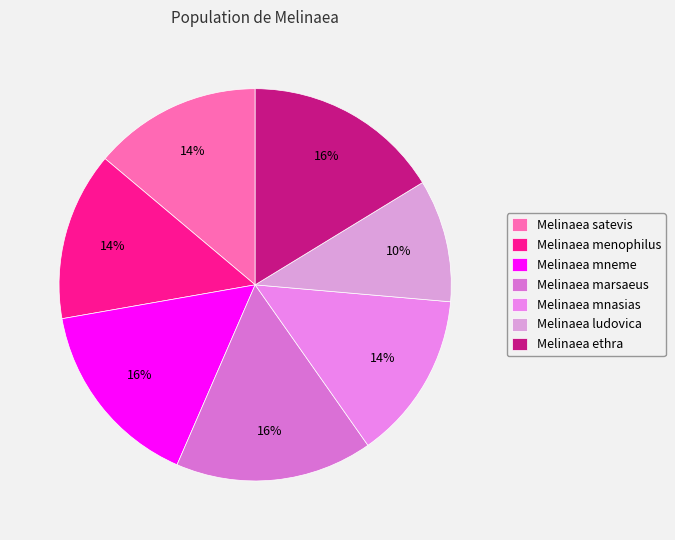

Does any single category account for the majority?

No